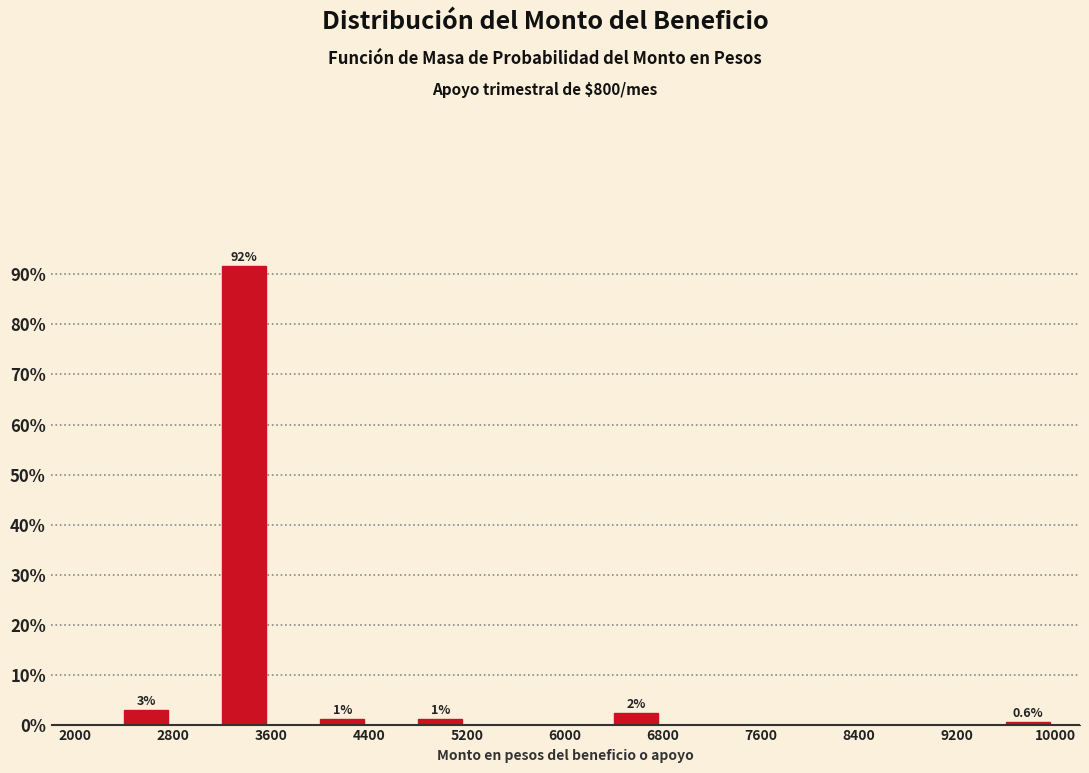

Over which range of the x-axis is the bar tallest?

3200 to 3600